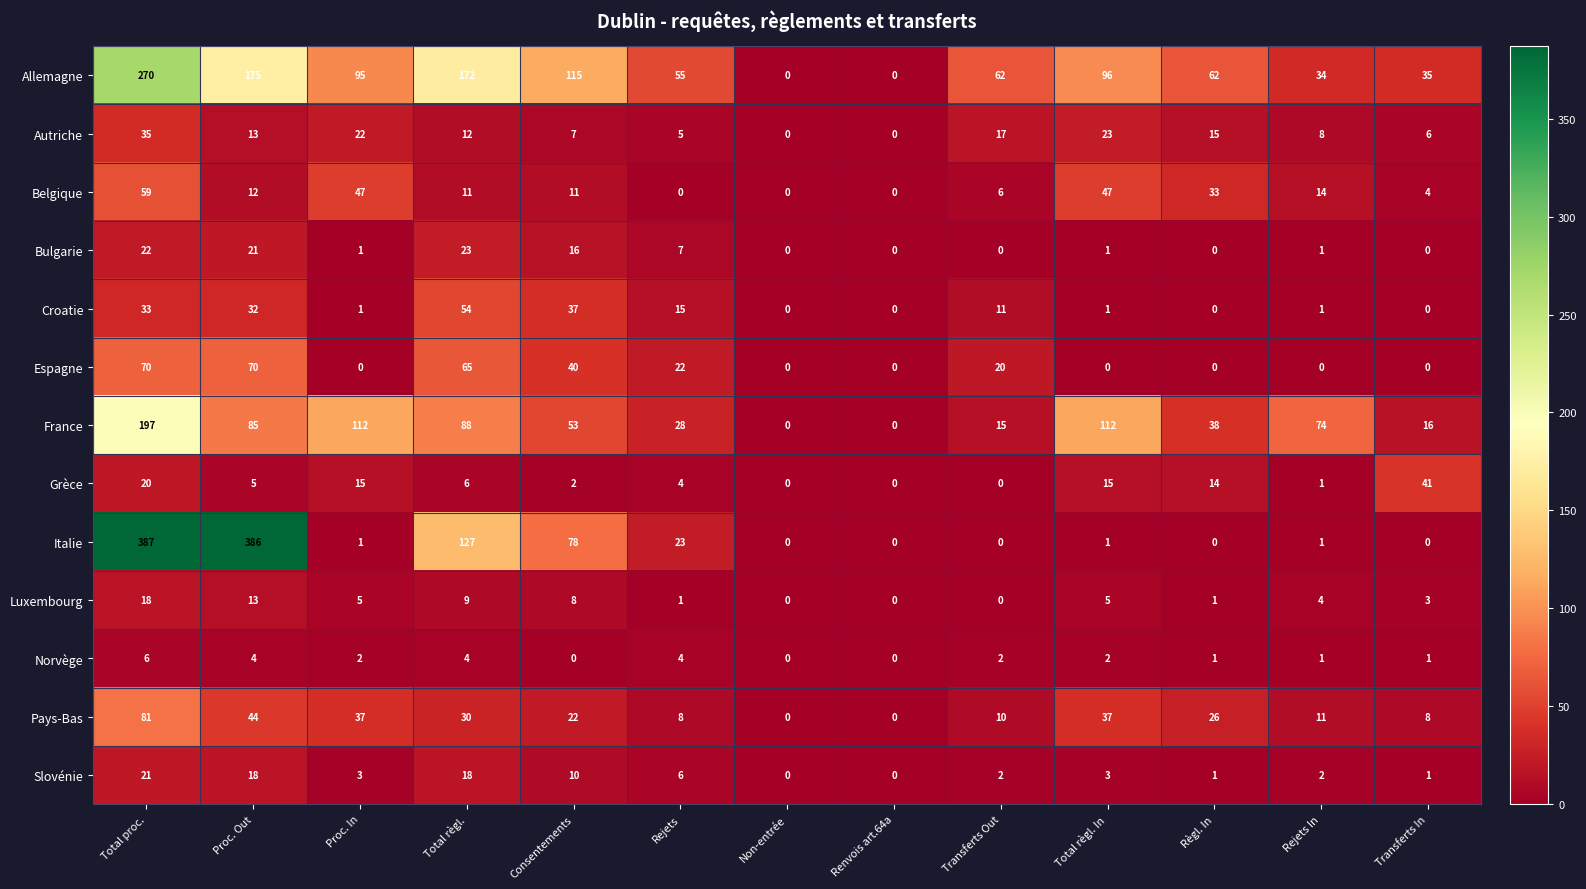

Which series has the widest spread of values?

Italie